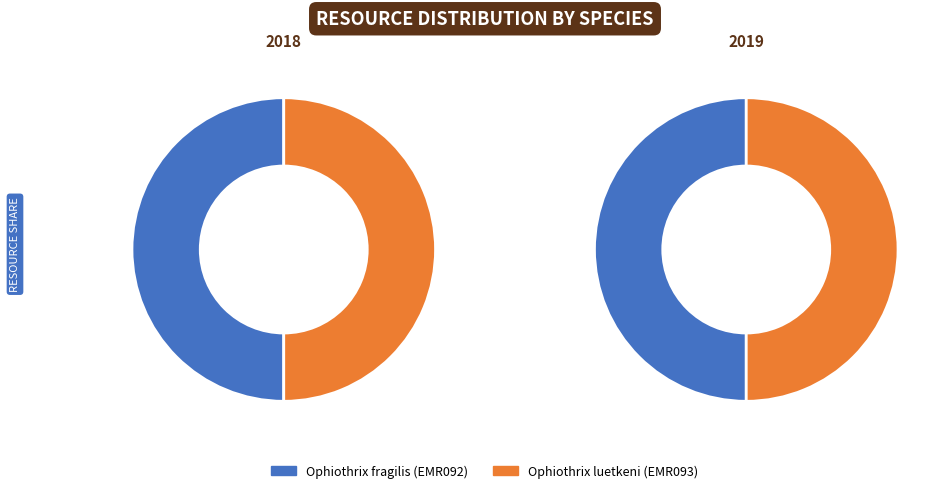

To the nearest percent, what percentage of the pie is Ophiothrix fragilis (EMR092)?

50%